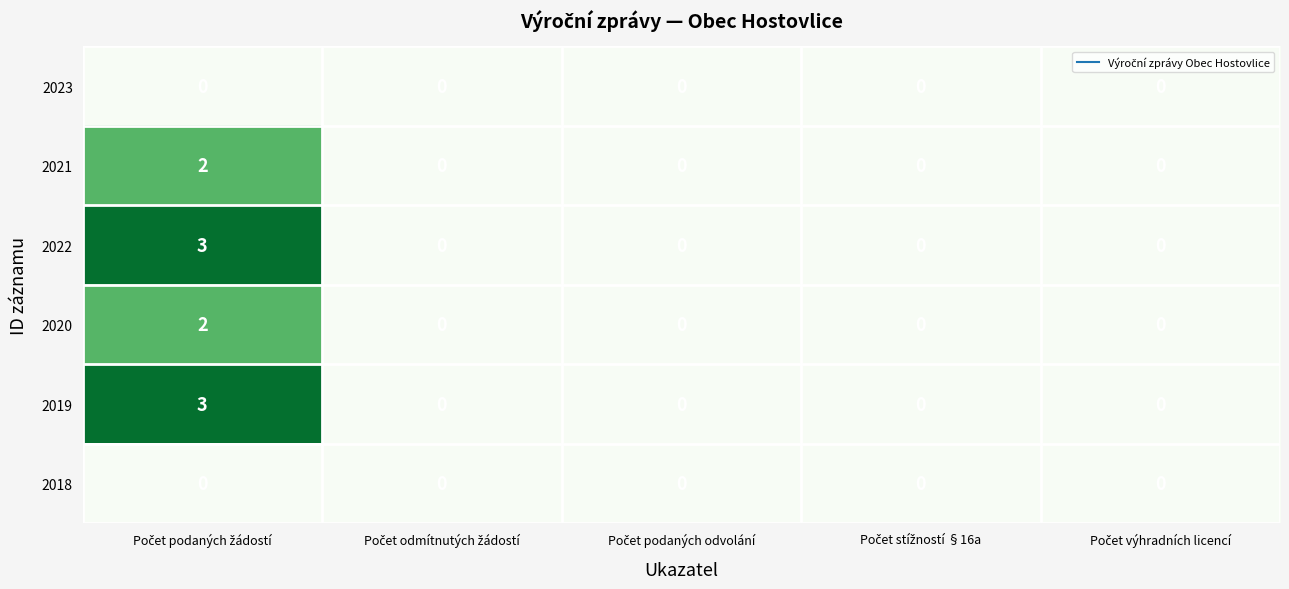

What is the sum of all 2019 values?

3